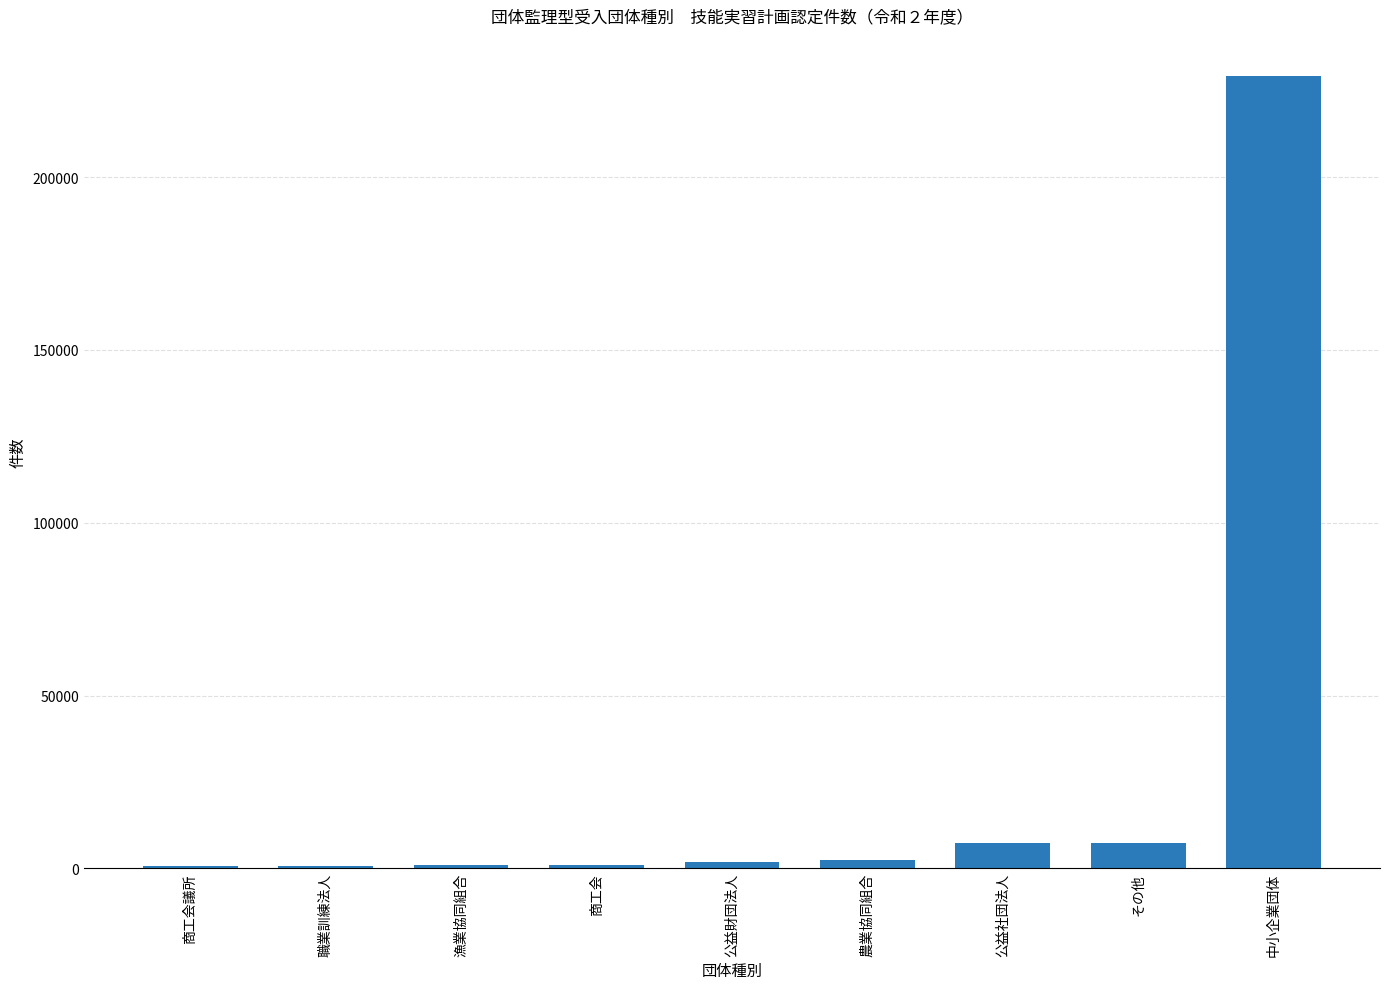

The chart shows a value of 229392 at 中小企業団体. True or false?

True